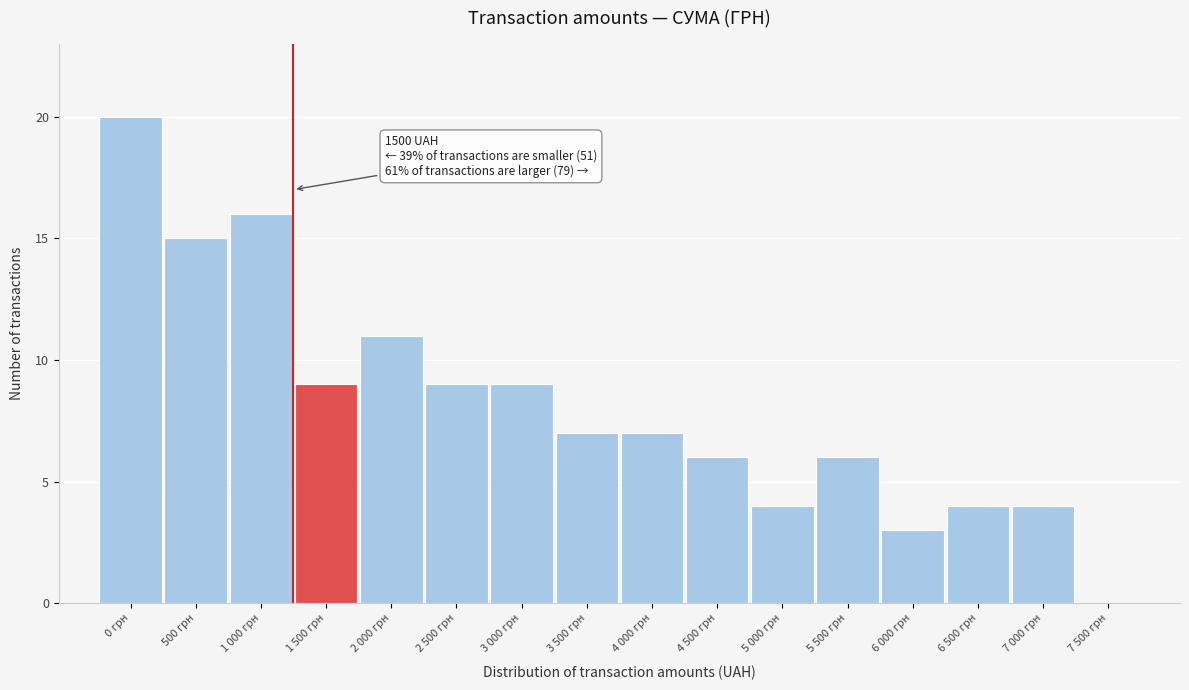

Reading right to left, extract all data points from this chart.

7 500 грн=0	7 000 грн=4	6 500 грн=4	6 000 грн=3	5 500 грн=6	5 000 грн=4	4 500 грн=6	4 000 грн=7	3 500 грн=7	3 000 грн=9	2 500 грн=9	2 000 грн=11	1 500 грн=9	1 000 грн=16	500 грн=15	0 грн=20